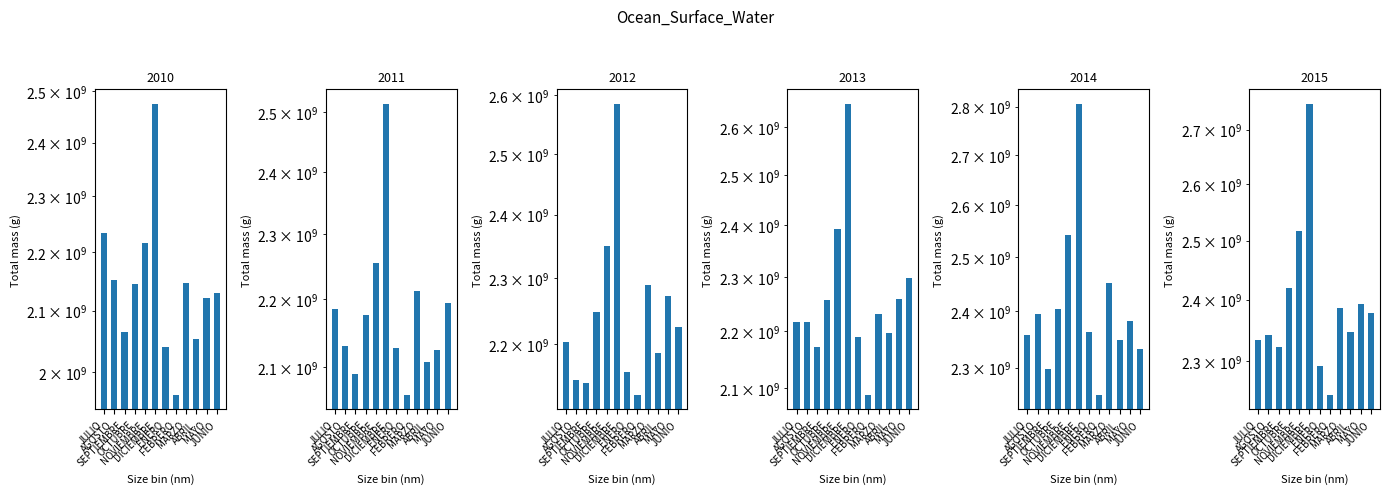

True or false: 2013 has a value of 1463112971.8 at OCTUBRE.

False